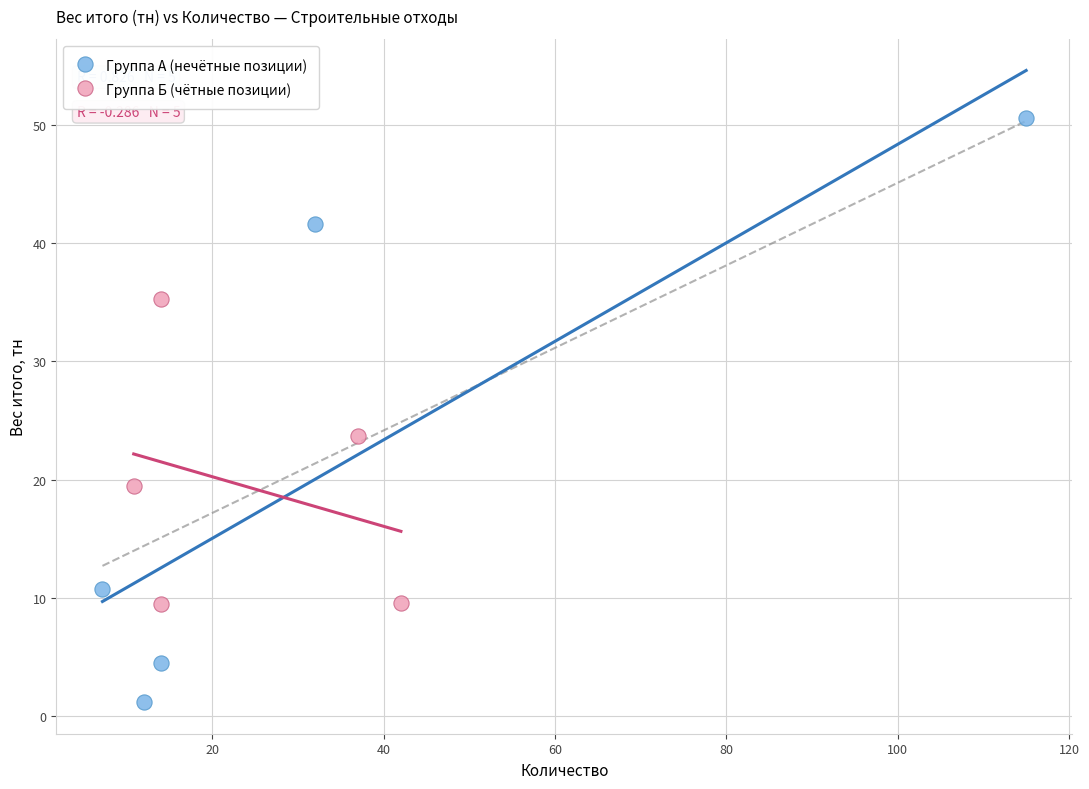

Which series contains the lowest Y value?

Группа А (нечётные позиции)